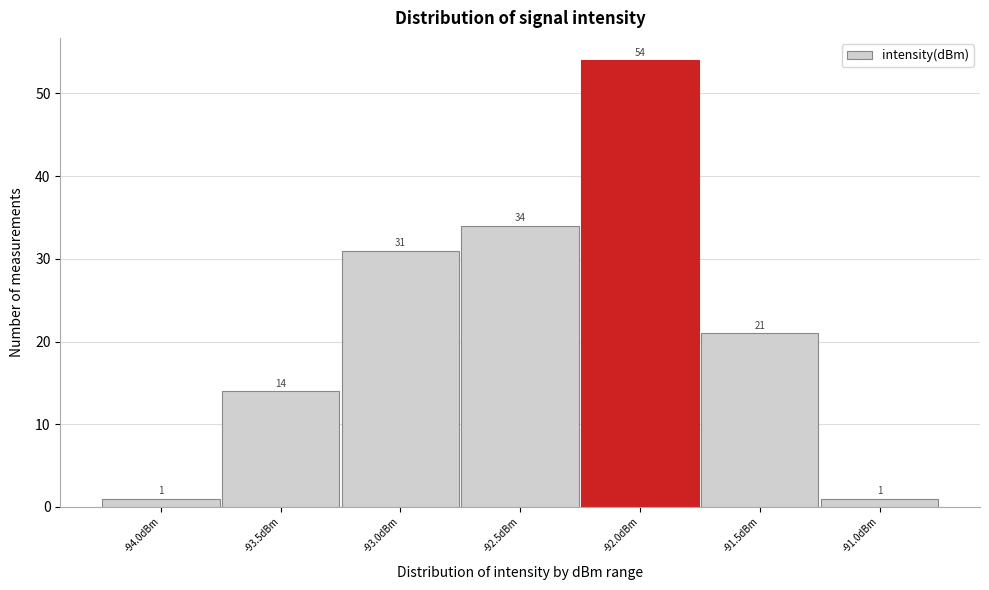

Reading left to right, list all the values displayed in this chart.

1	14	31	34	54	21	1